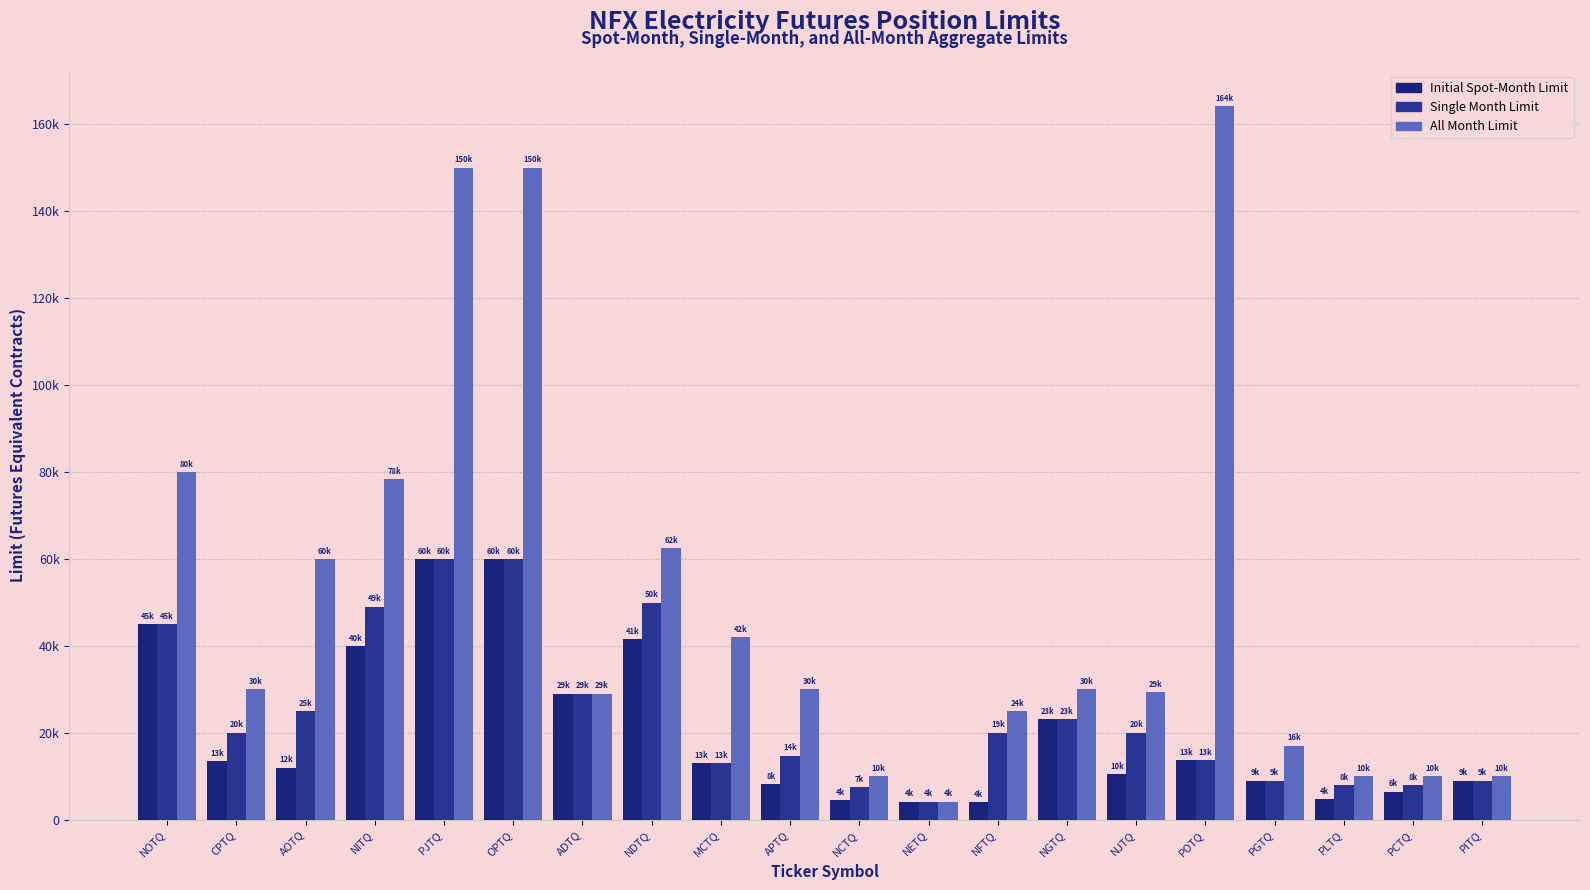

List the labels in order of All Month Limit value, smallest first.

NETQ, NCTQ, PLTQ, PCTQ, PITQ, PGTQ, NFTQ, ADTQ, NJTQ, CPTQ, APTQ, NGTQ, MCTQ, AOTQ, NDTQ, NITQ, NOTQ, PJTQ, OPTQ, POTQ